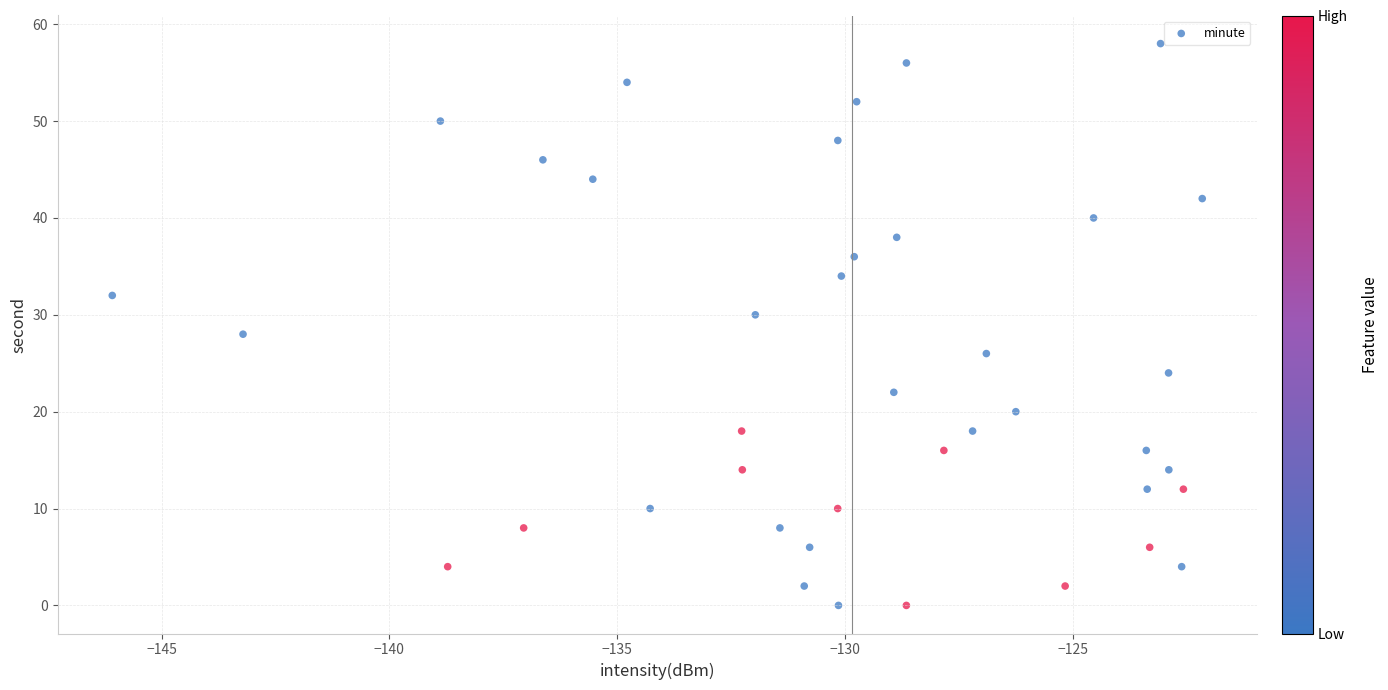

What is the range of Y values (max minus min)?

58